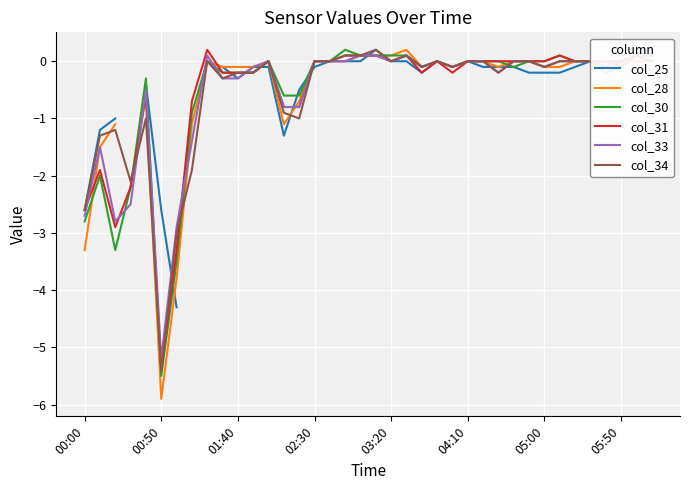

At which category is the sum across all series the highest?

19